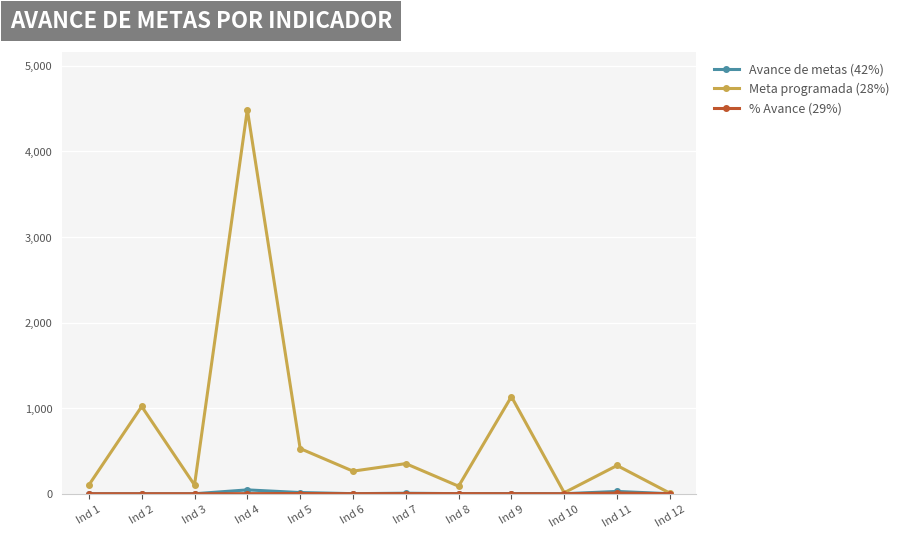

At which category does the chart reach its peak across all series?

Ind 4